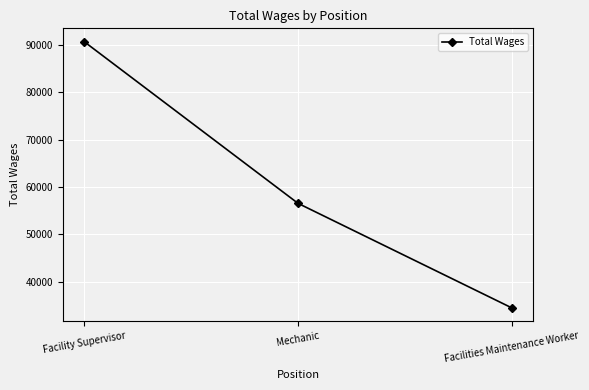

Approximately how many times larger is the value at Facilities Maintenance Worker compared to Facility Supervisor?

0.4